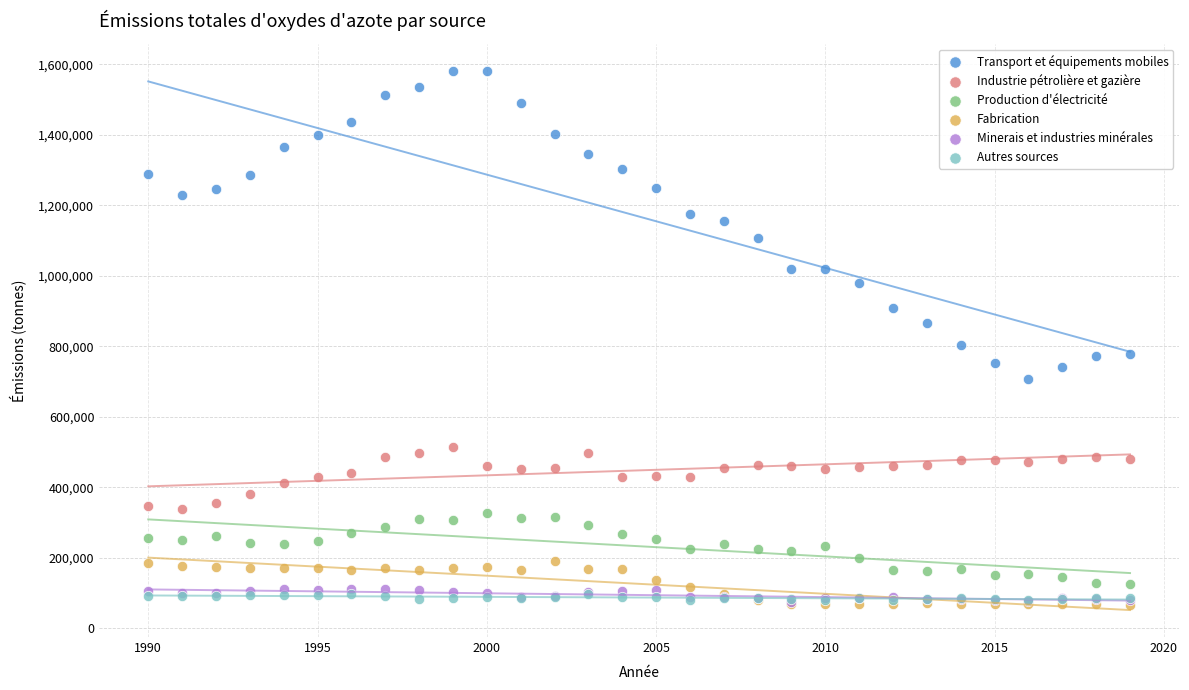

Across all series, what Y value is closest to 824159?

802439